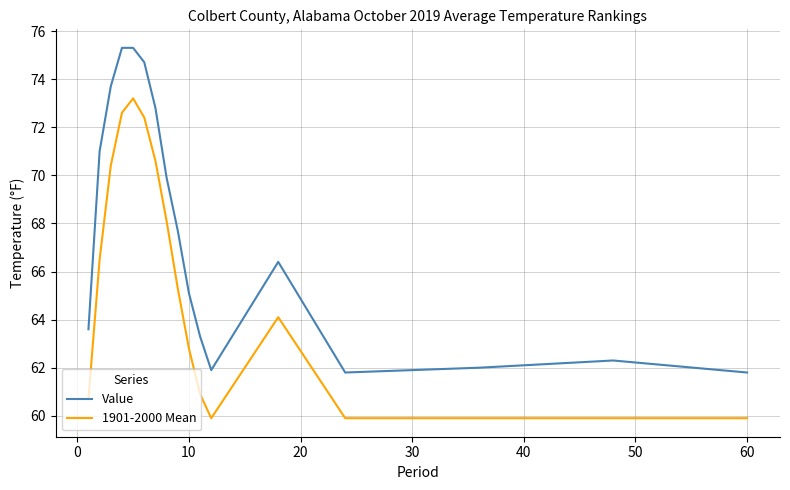

What is the smallest value displayed?

59.9